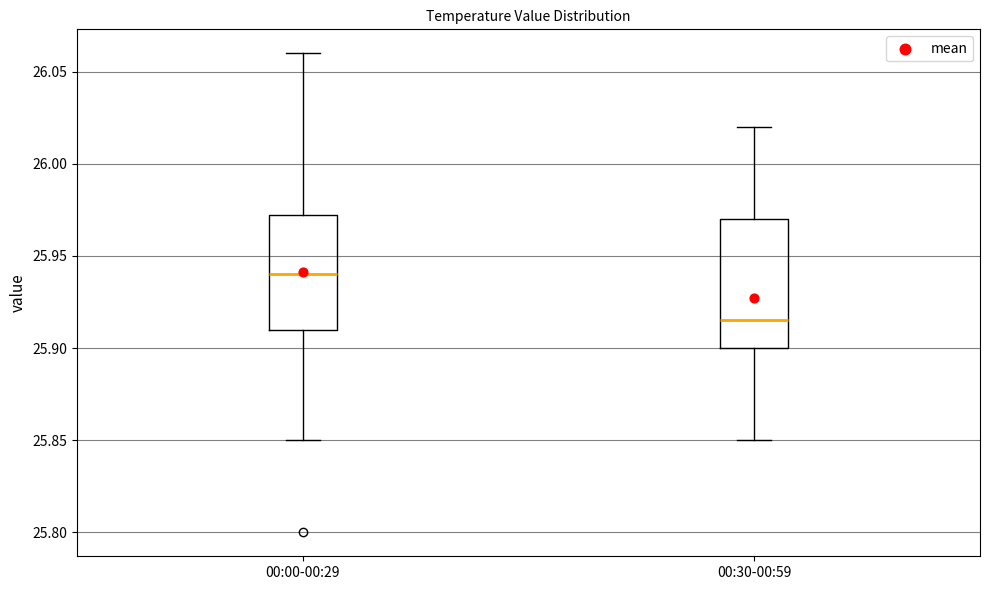

Which box has the highest median line?

00:00-00:29